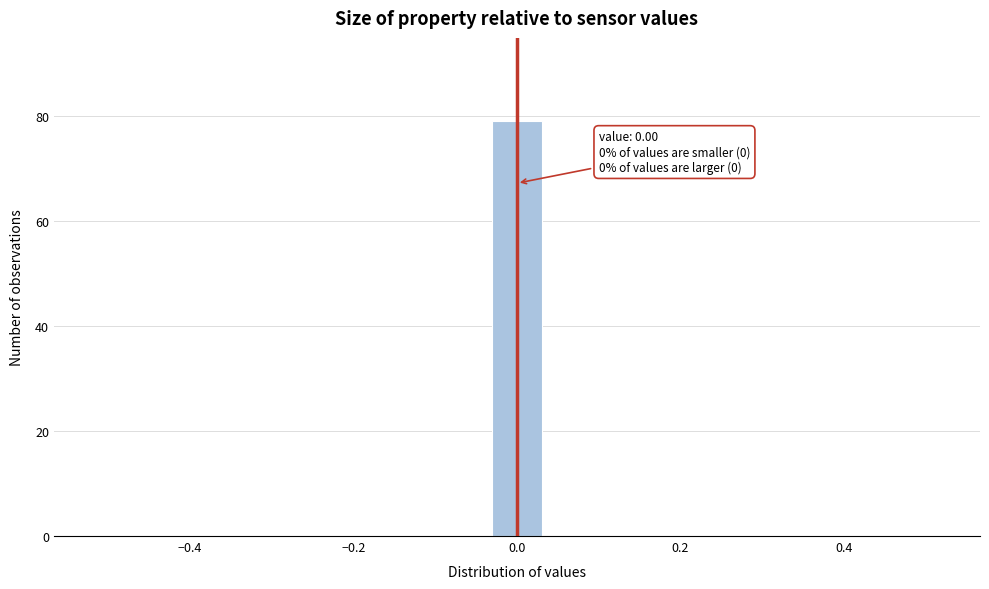

Around what value on the x-axis is the tallest bar? Give the approximate position of its centre, as read against the axis.

0.00